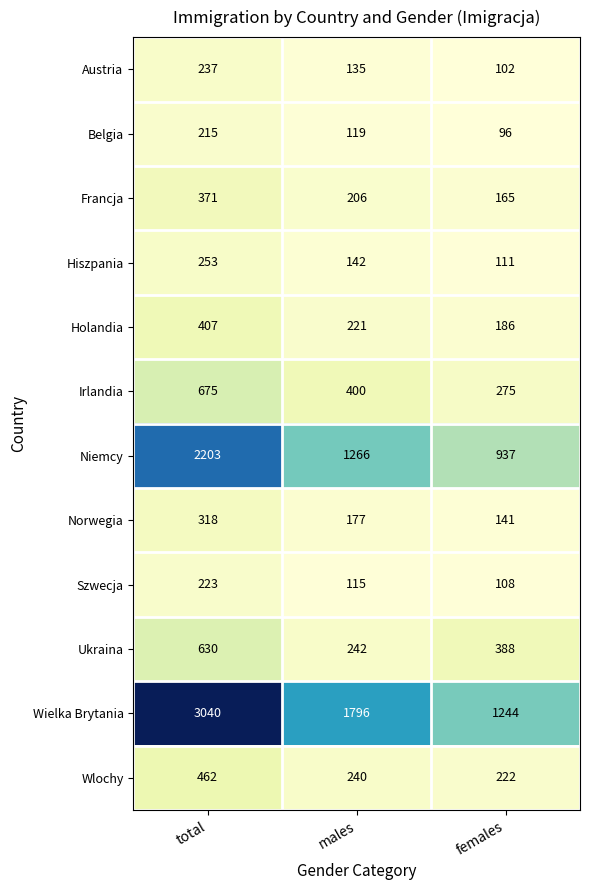

Rank the categories by Norwegia value from lowest to highest.

females, males, total